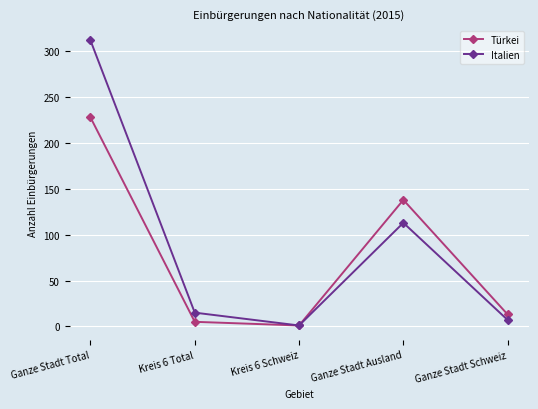

What position from the left is Ganze Stadt Total?

1